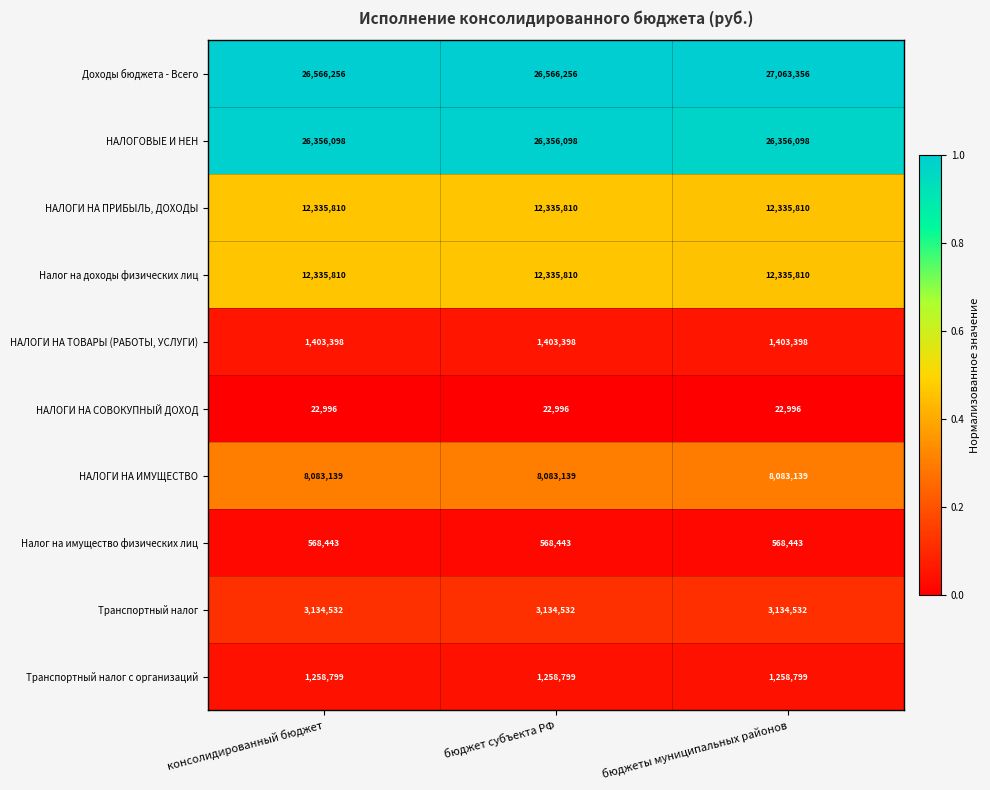

What is the total value across all series at консолидированный бюджет?

92065281